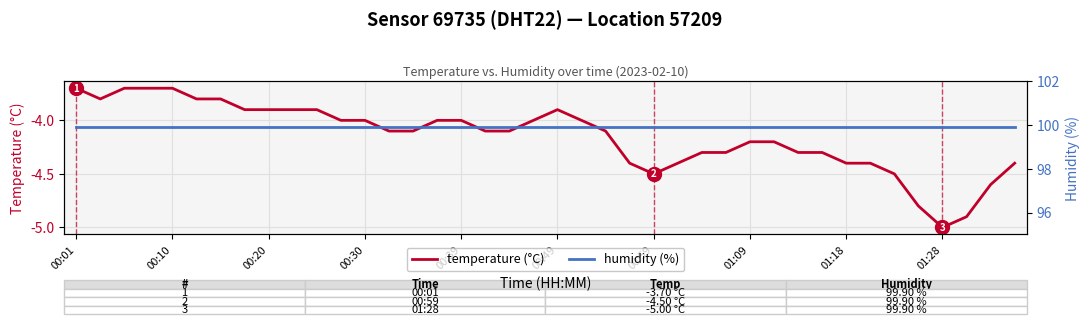

True or false: temperature (°C) and humidity (%) intersect in this chart.

False